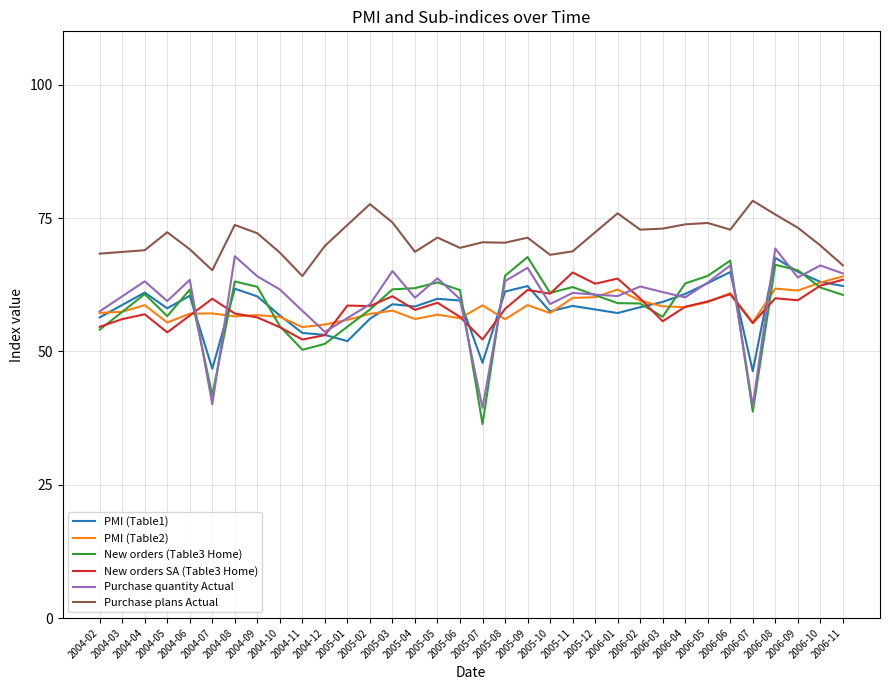

Which series has the largest total across all categories?

Purchase plans Actual